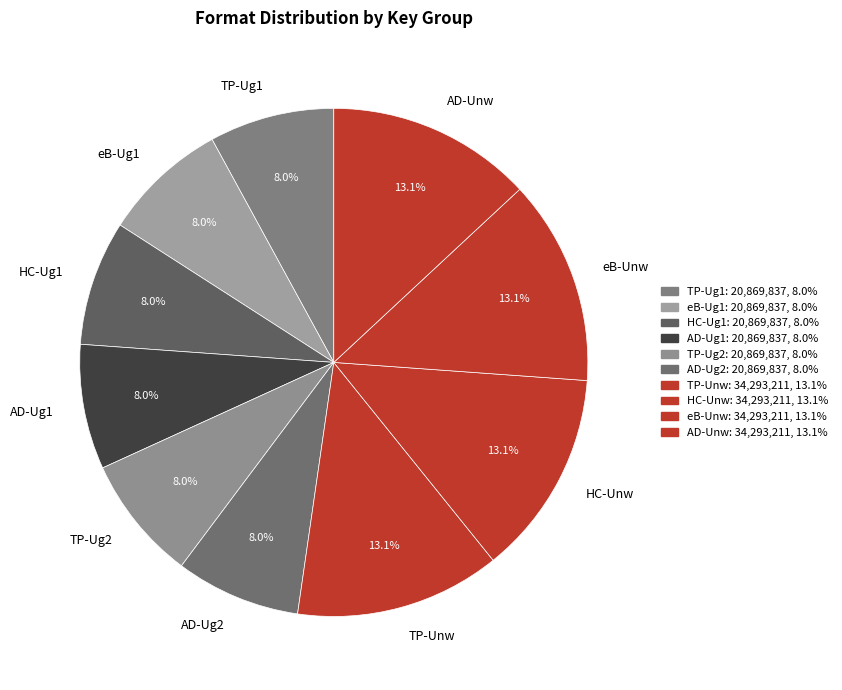

What is the ratio of the value at AD-Ug2 to the value at HC-Ug1?

1.0